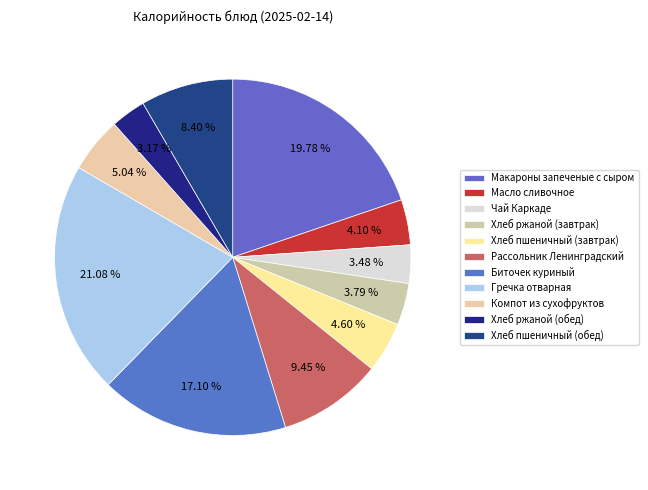

To the nearest percent, what is the difference between the Чай Каркаде and Масло сливочное slice percentages?

1%